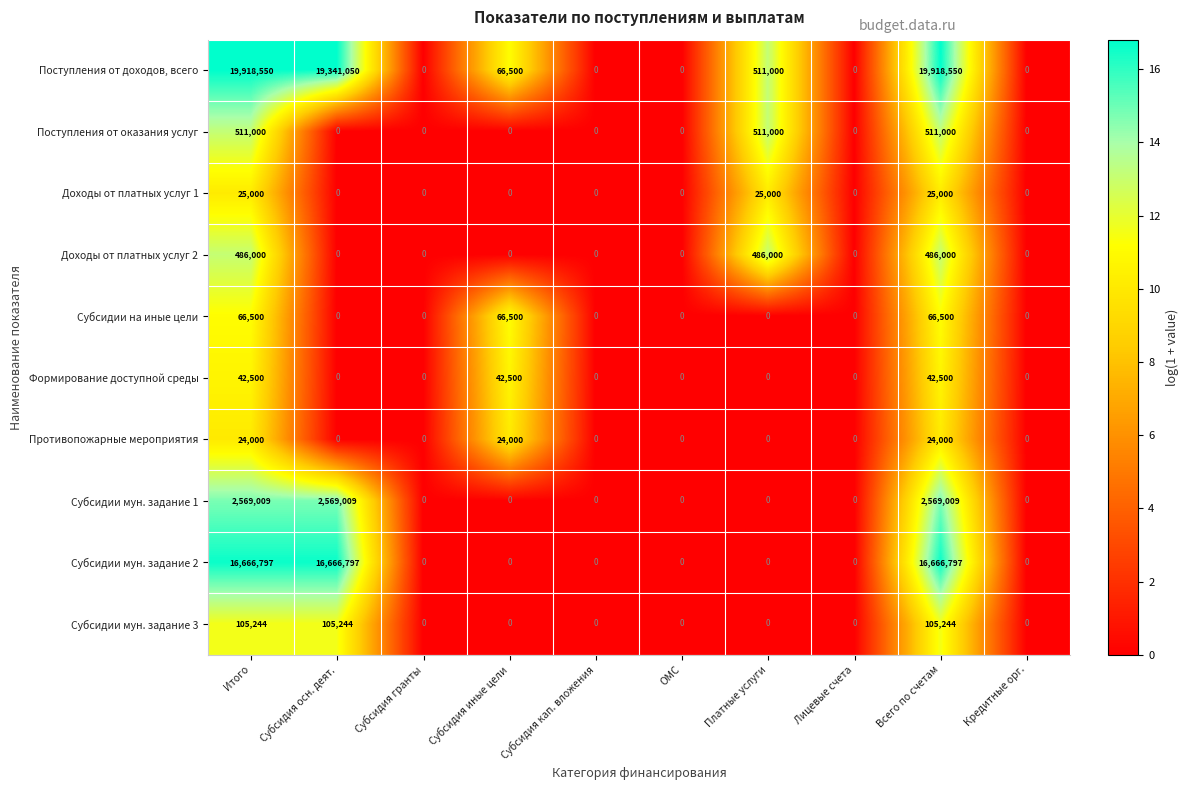

What is the difference between the maximum and second lowest values in the Поступления от доходов, всего series?

19918550